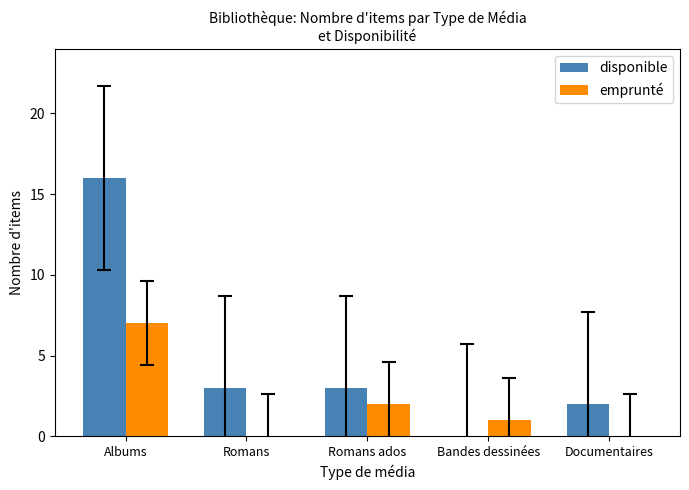

Count the number of data series in this chart.

2